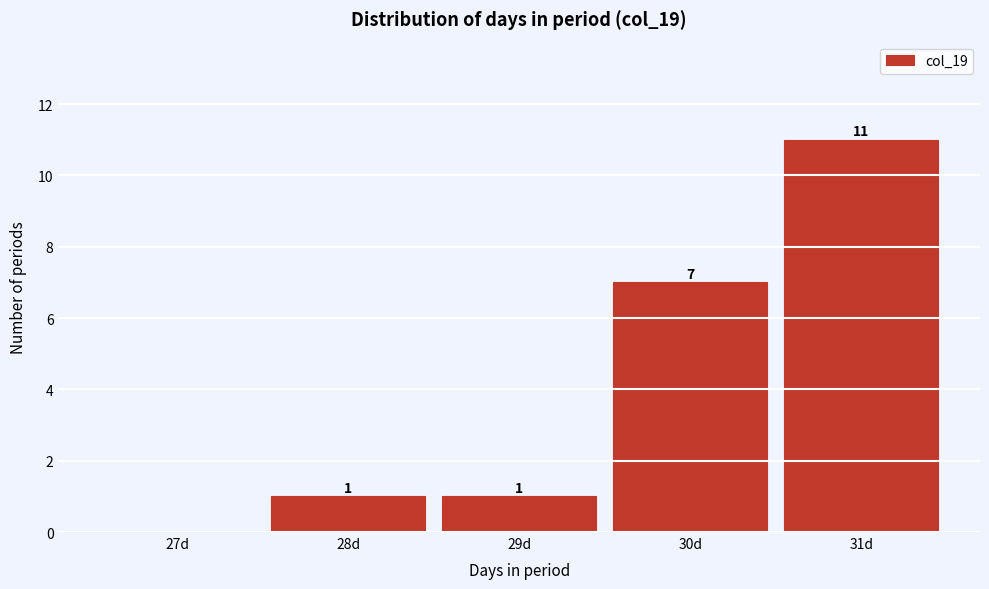

Reading left to right, transcribe all the data shown in this chart.

27d=0	28d=1	29d=1	30d=7	31d=11